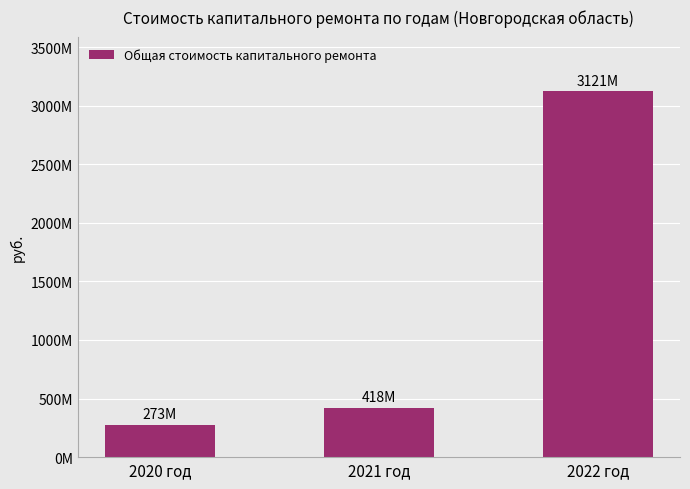

What is the label of the 2nd bar from the left?

2021 год